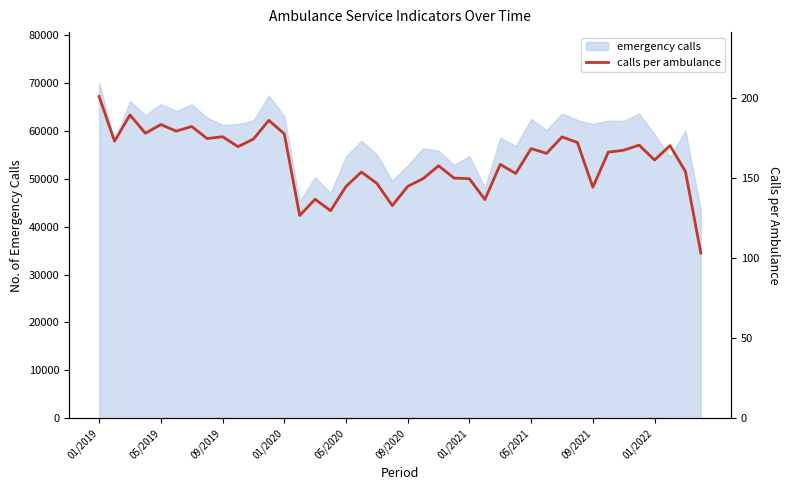

What is the highest value of the emergency calls series?

70004